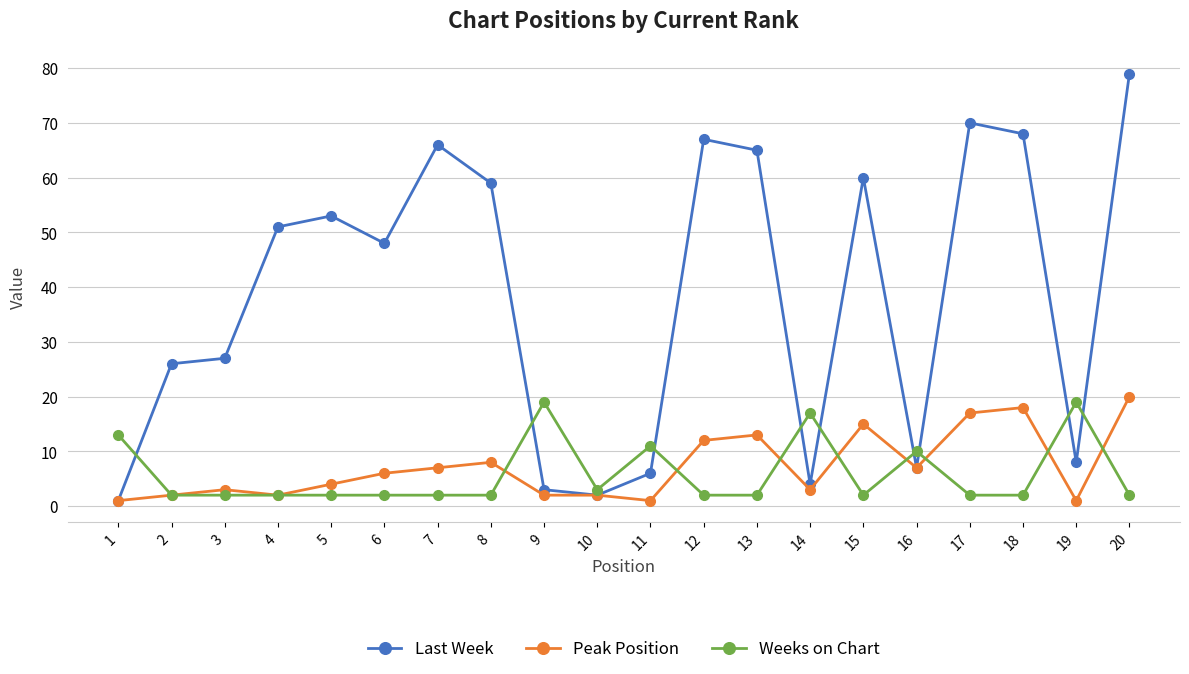

After their last crossing, which series has the higher values: Weeks on Chart or Last Week?

Last Week